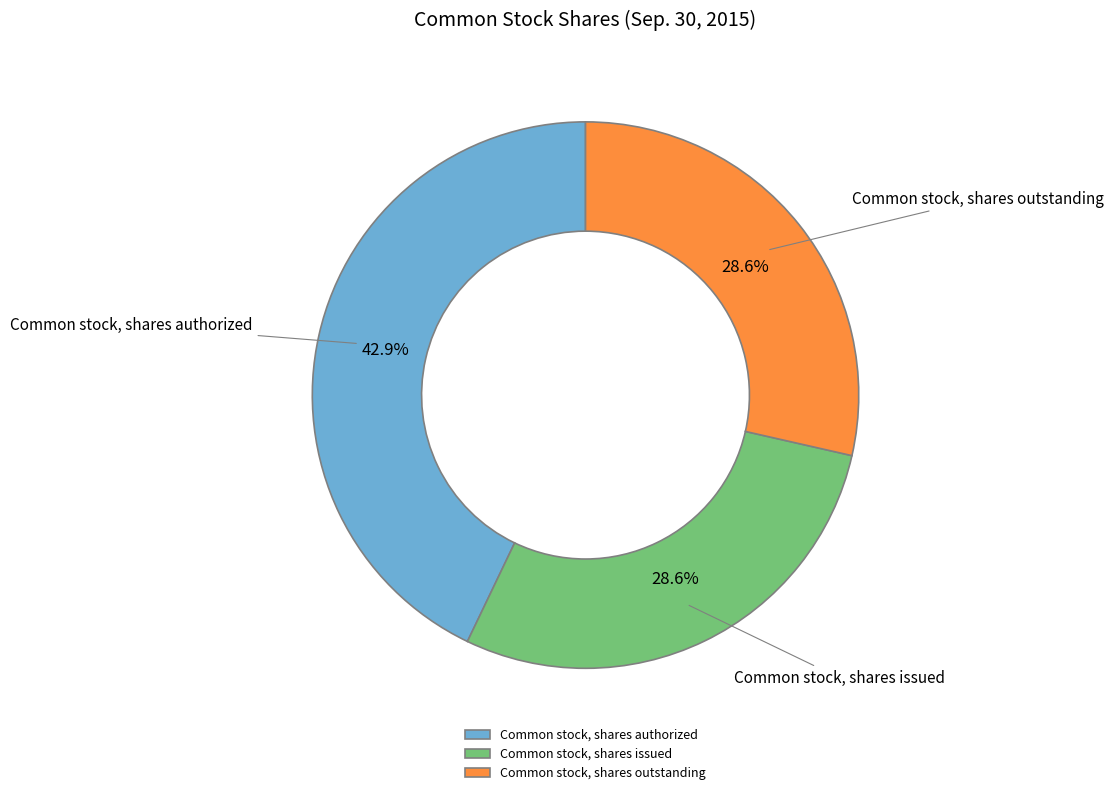

Approximately how many times larger is the value at Common stock, shares authorized compared to Common stock, shares issued?

1.5